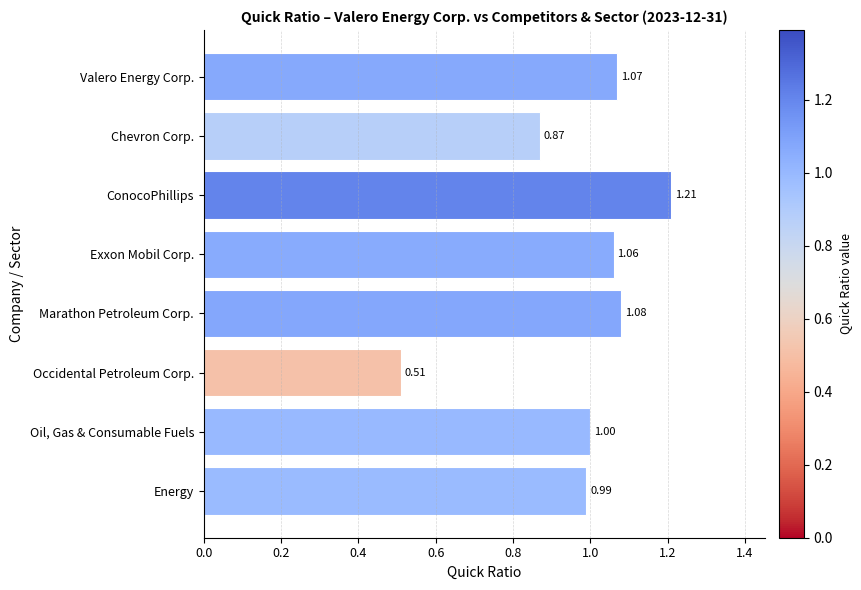

How many categories are shown in the chart?

8